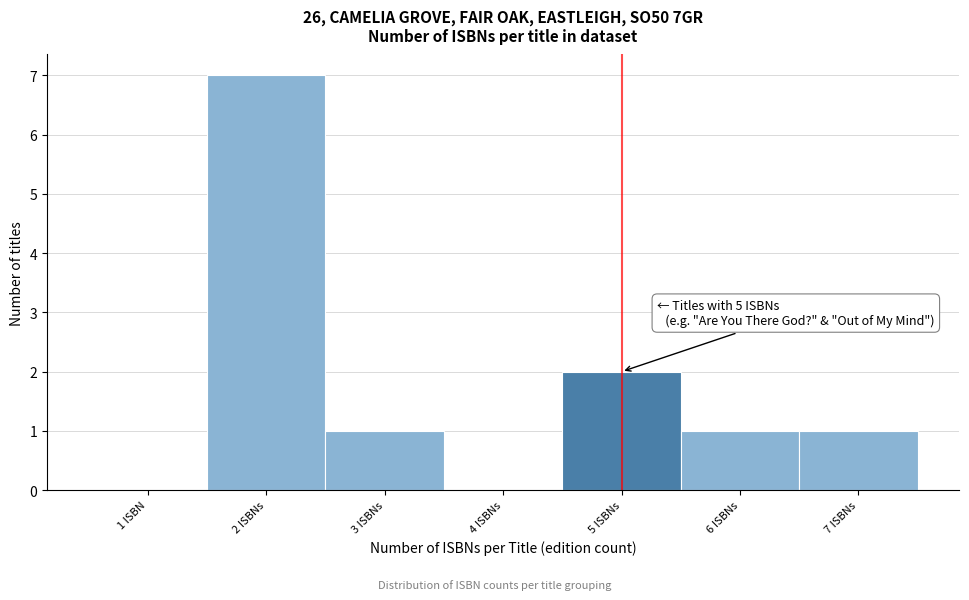

Reading left to right, list all the values displayed in this chart.

1 ISBN=0	2 ISBNs=7	3 ISBNs=1	4 ISBNs=0	5 ISBNs=2	6 ISBNs=1	7 ISBNs=1